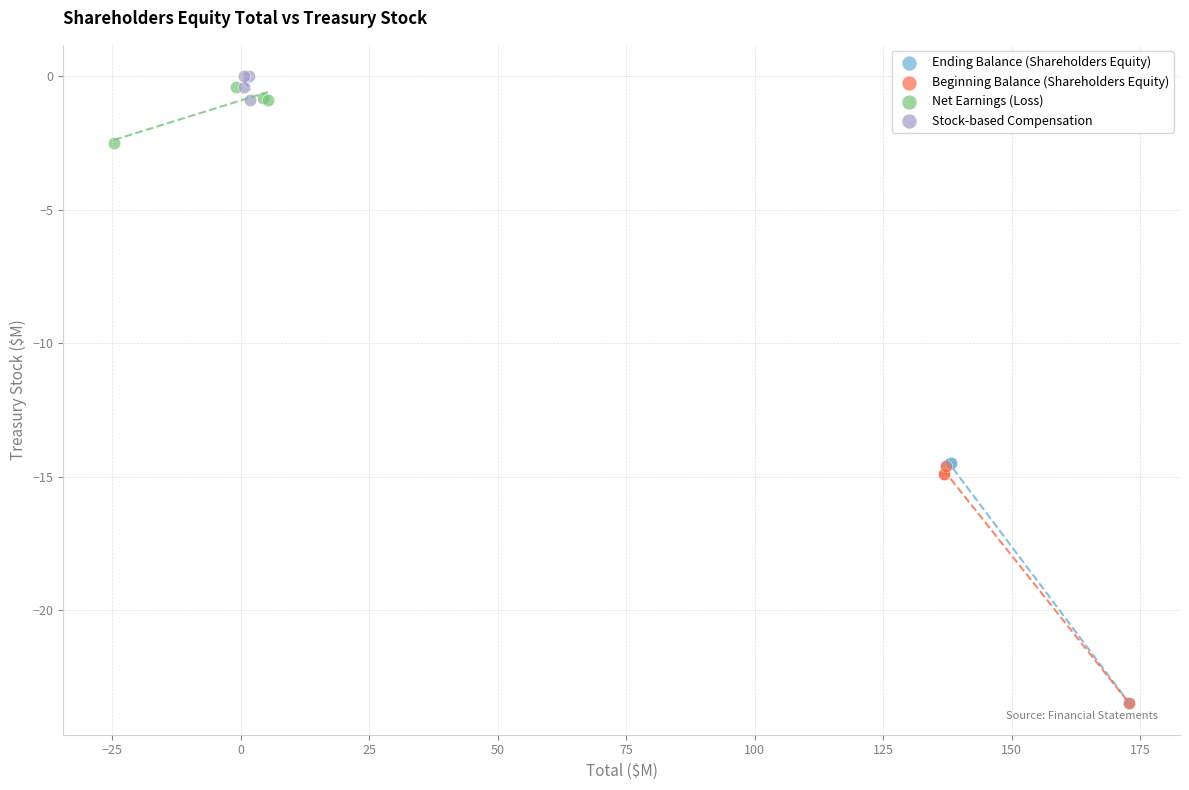

Which series has the largest Y range (max minus min)?

Ending Balance (Shareholders Equity)